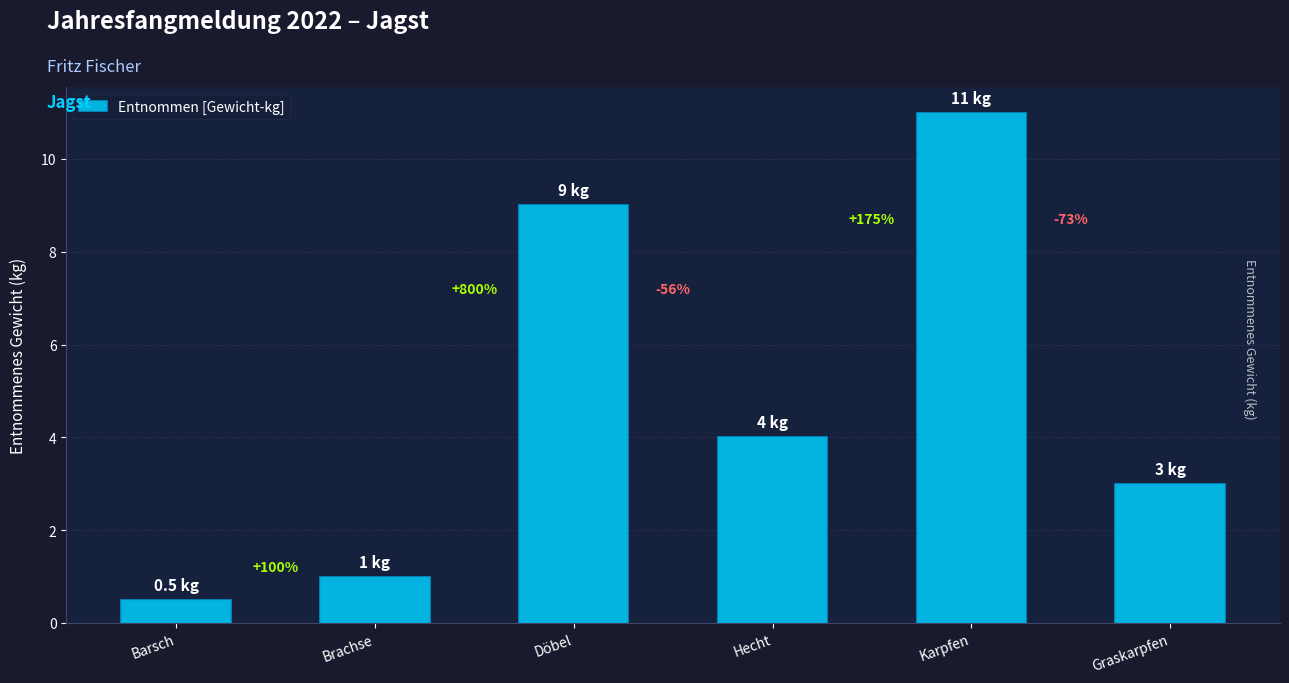

What is the smallest value displayed?

0.5